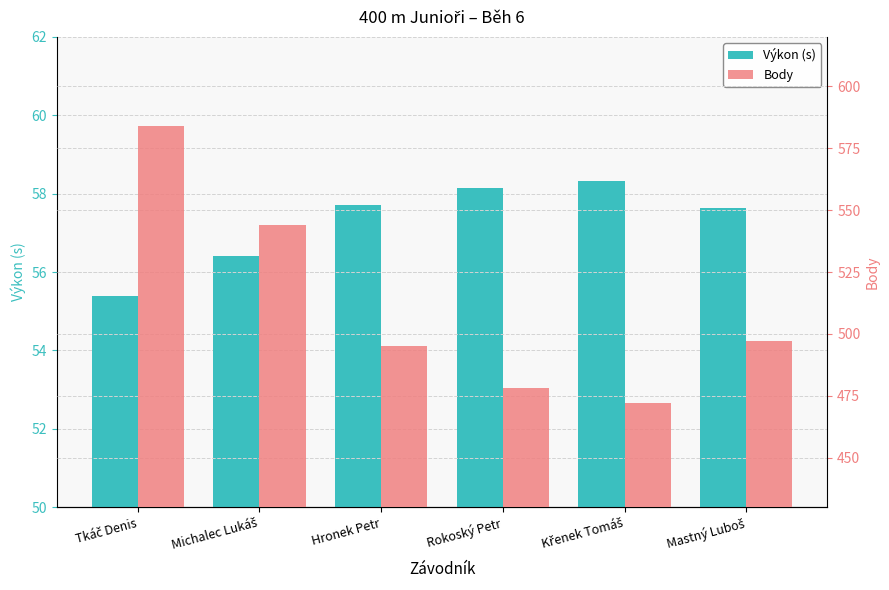

Which category has the lowest value across all series?

Tkáč Denis